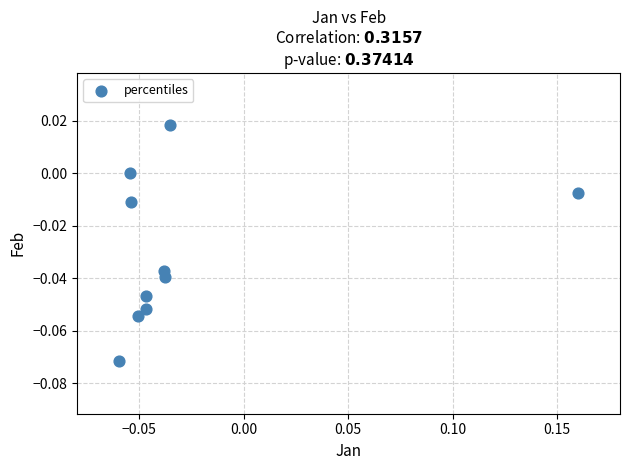

Count the number of points in this scatter plot.

10